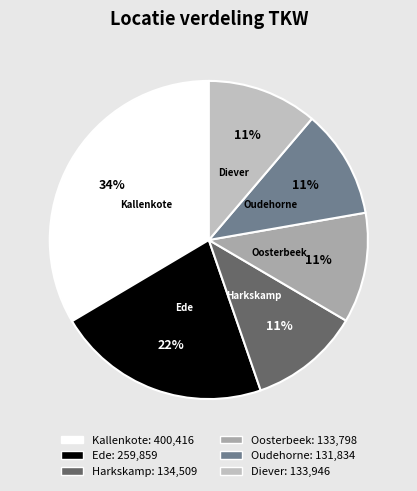

How many segments does this pie chart have?

6